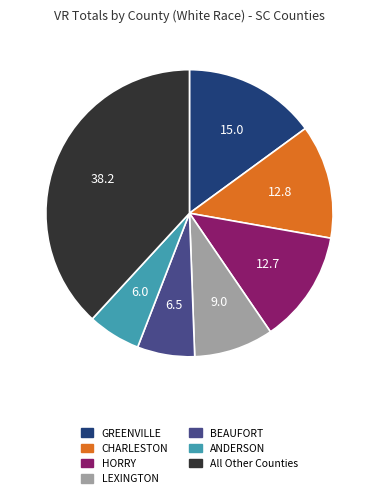

What is the smallest slice in the pie chart?

ANDERSON